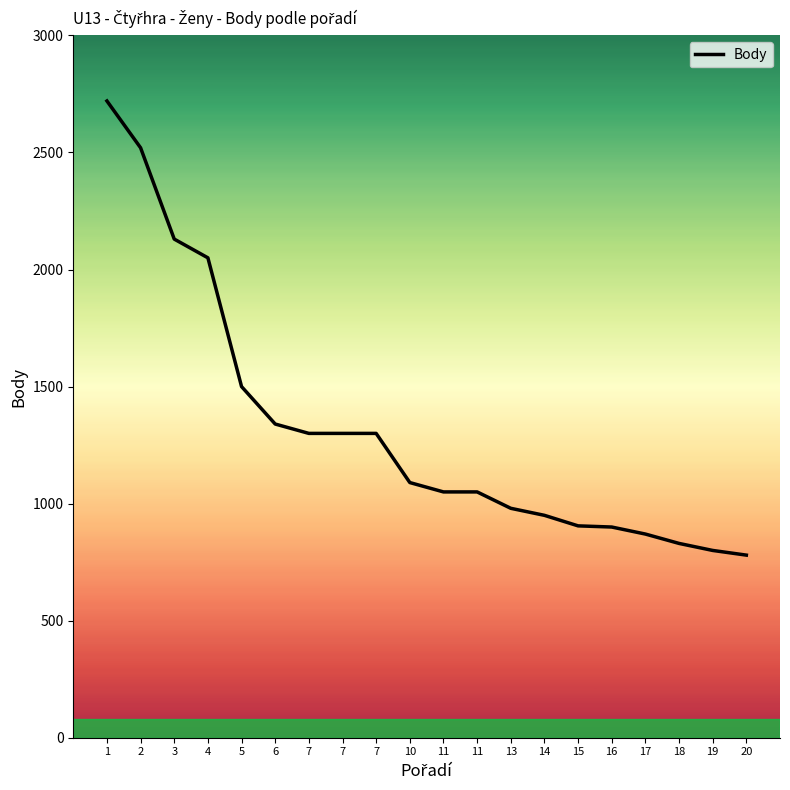

At which label does the data first exceed 1090?

1